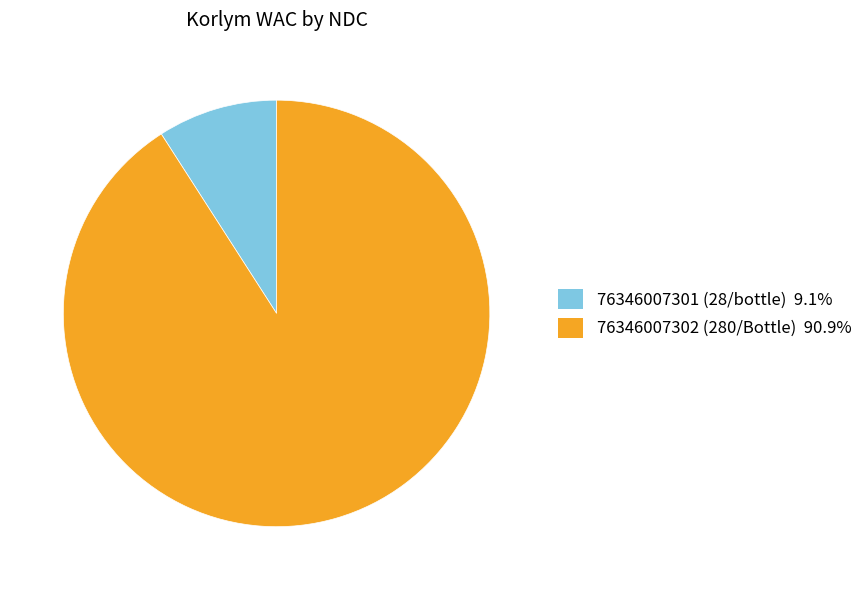

What is the majority slice?

76346007302 (280/Bottle)